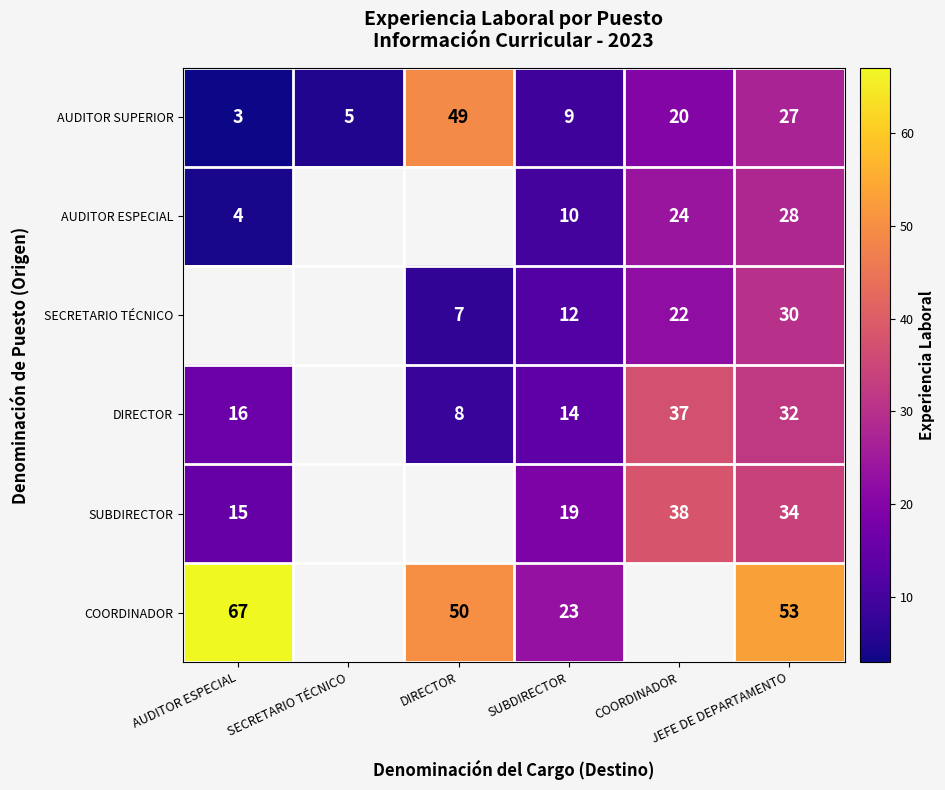

Which label corresponds to the largest value in the chart?

AUDITOR ESPECIAL